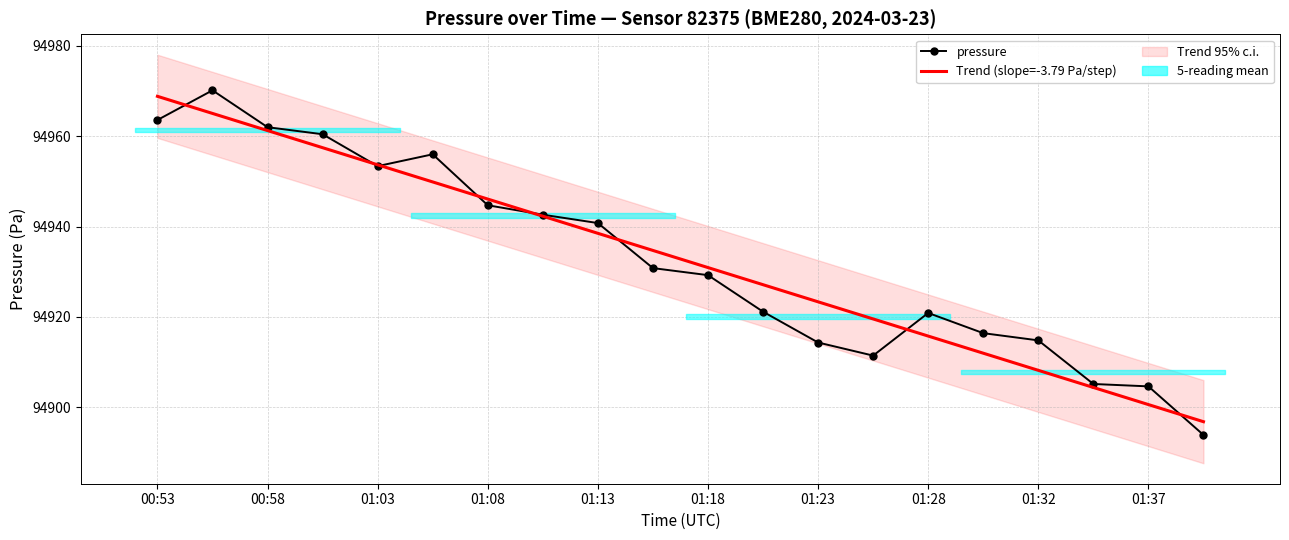

Which series changed the most between 01:23 and 19?

pressure